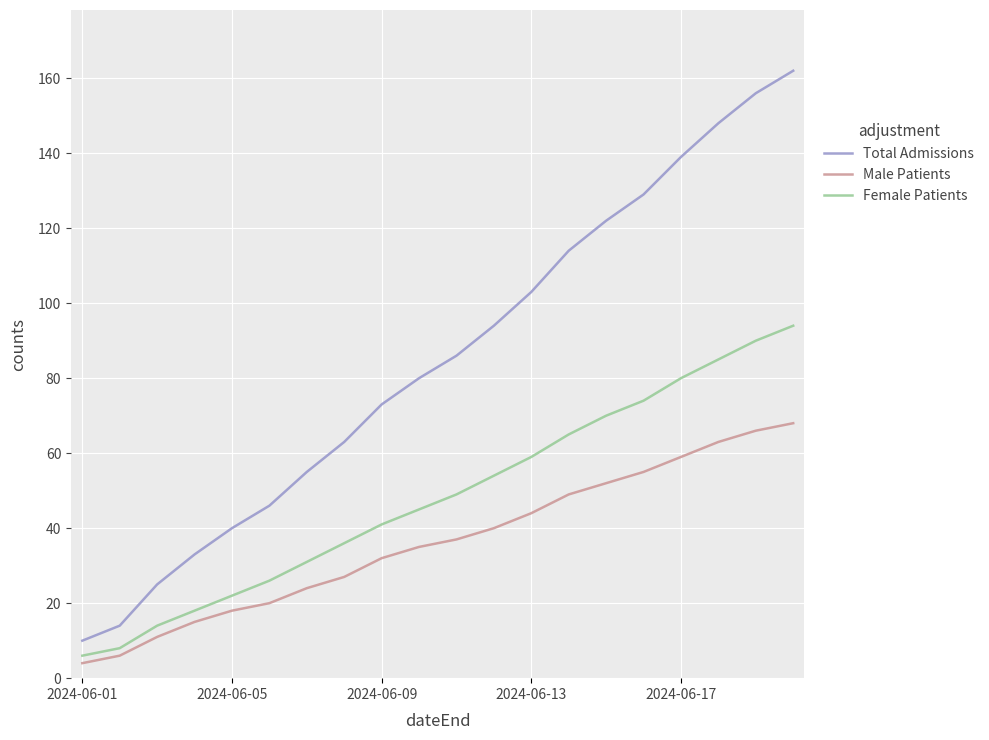

Which series has the widest spread of values?

Total Admissions